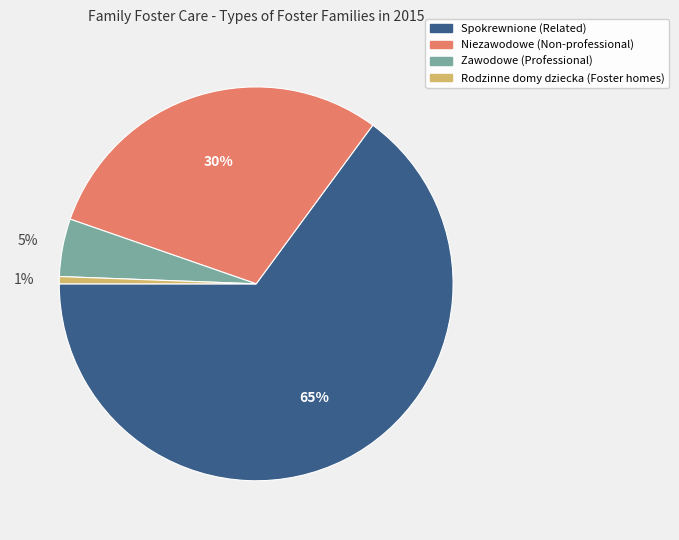

How many slices are in this pie chart?

4